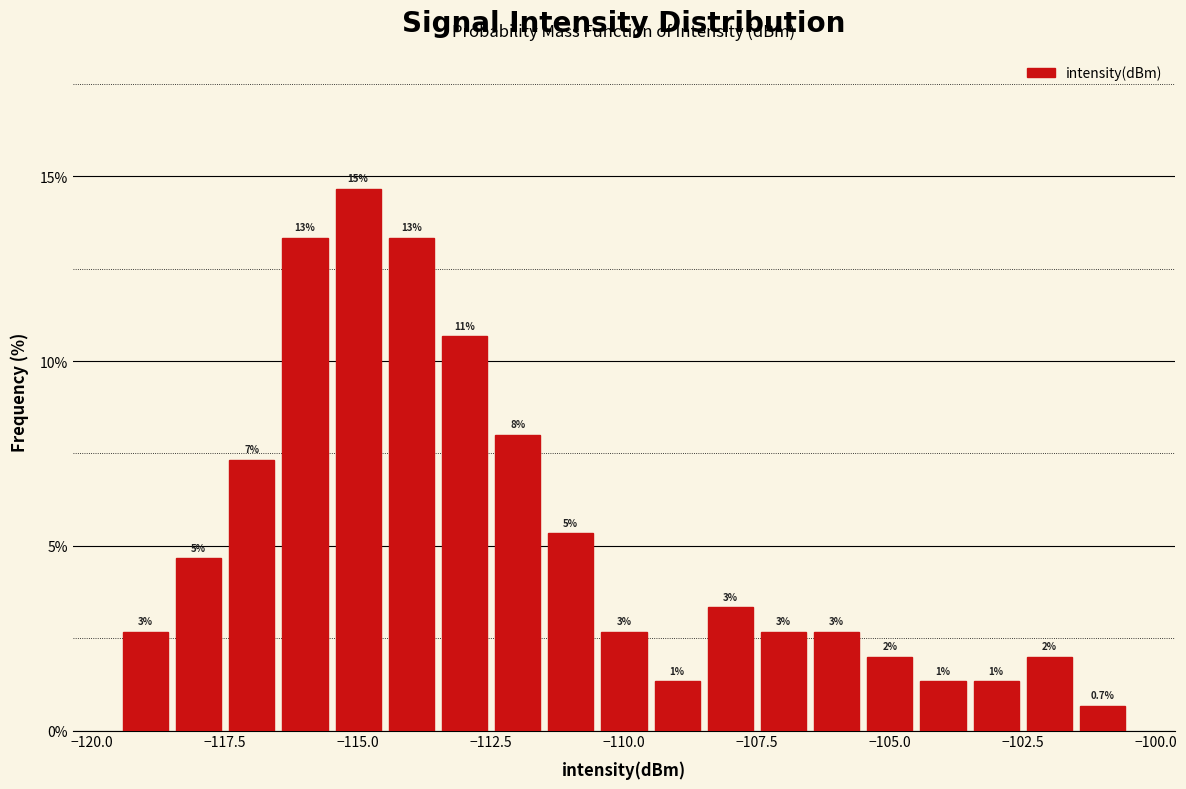

Read against the x-axis, roughly where is the centre of the tallest bar?

-115.0